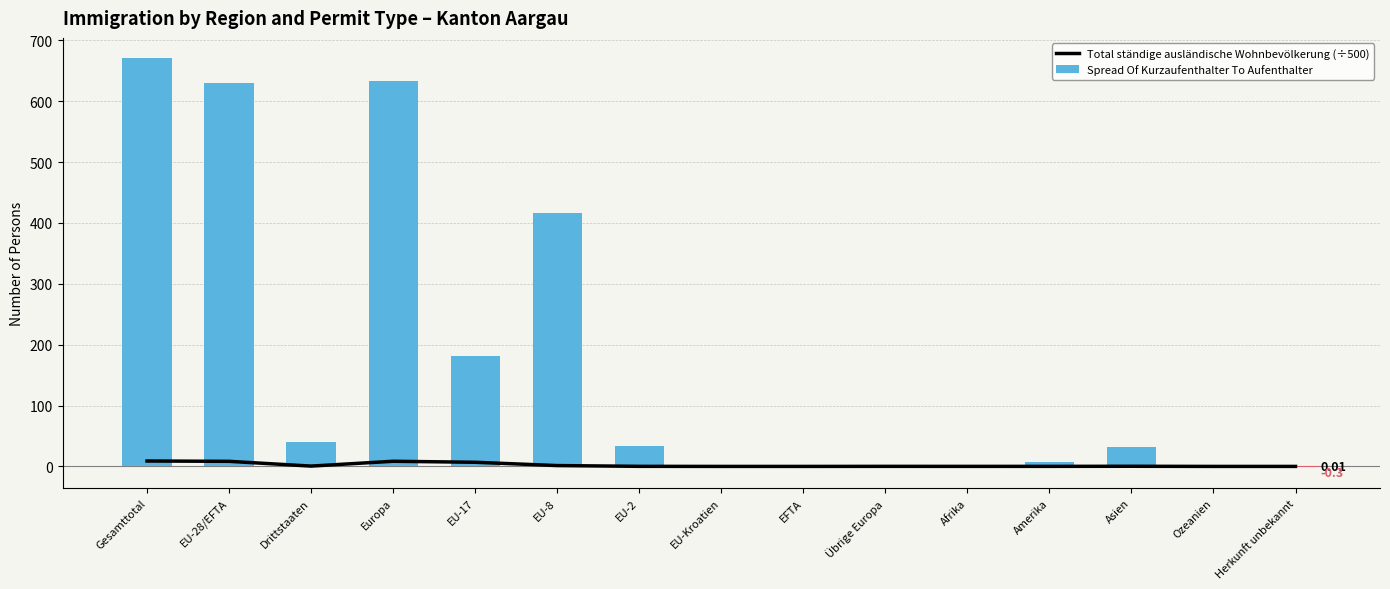

What is the value of the Total ständige ausländische Wohnbevölkerung (÷500) bar at the 3rd from the left?

0.5